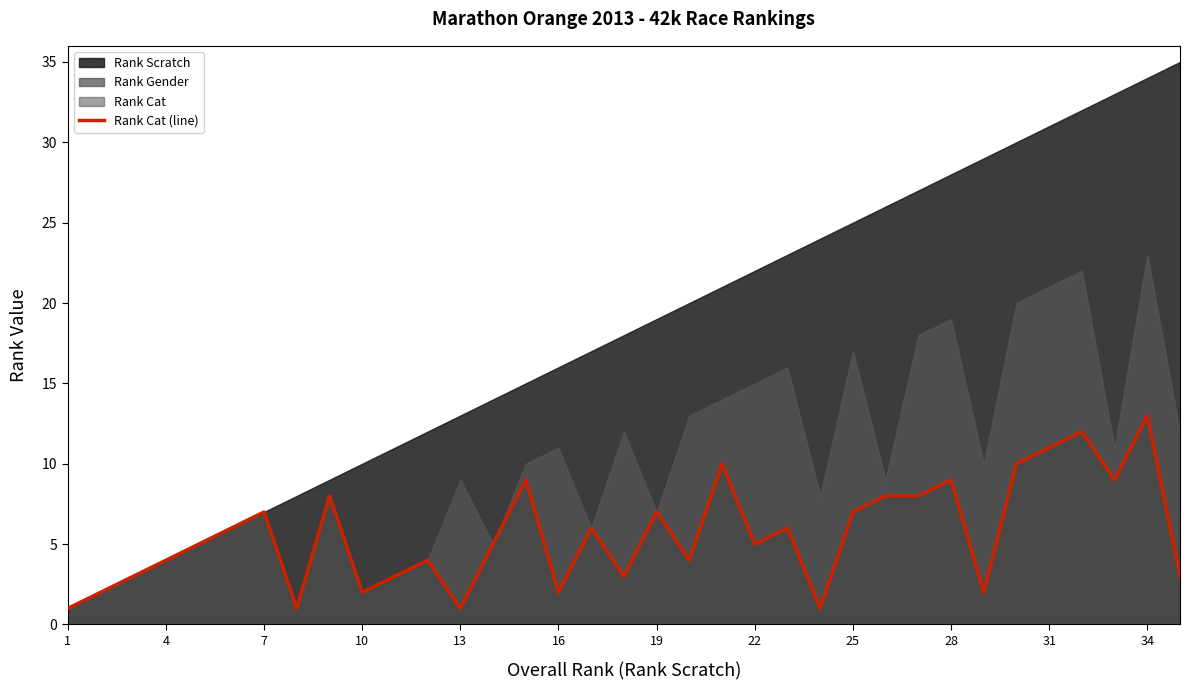

What is the difference between the second highest and minimum values?

11